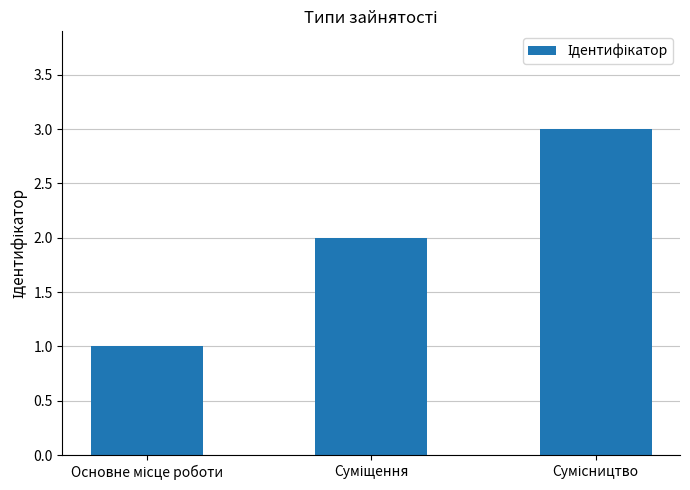

What is the smallest value displayed?

1